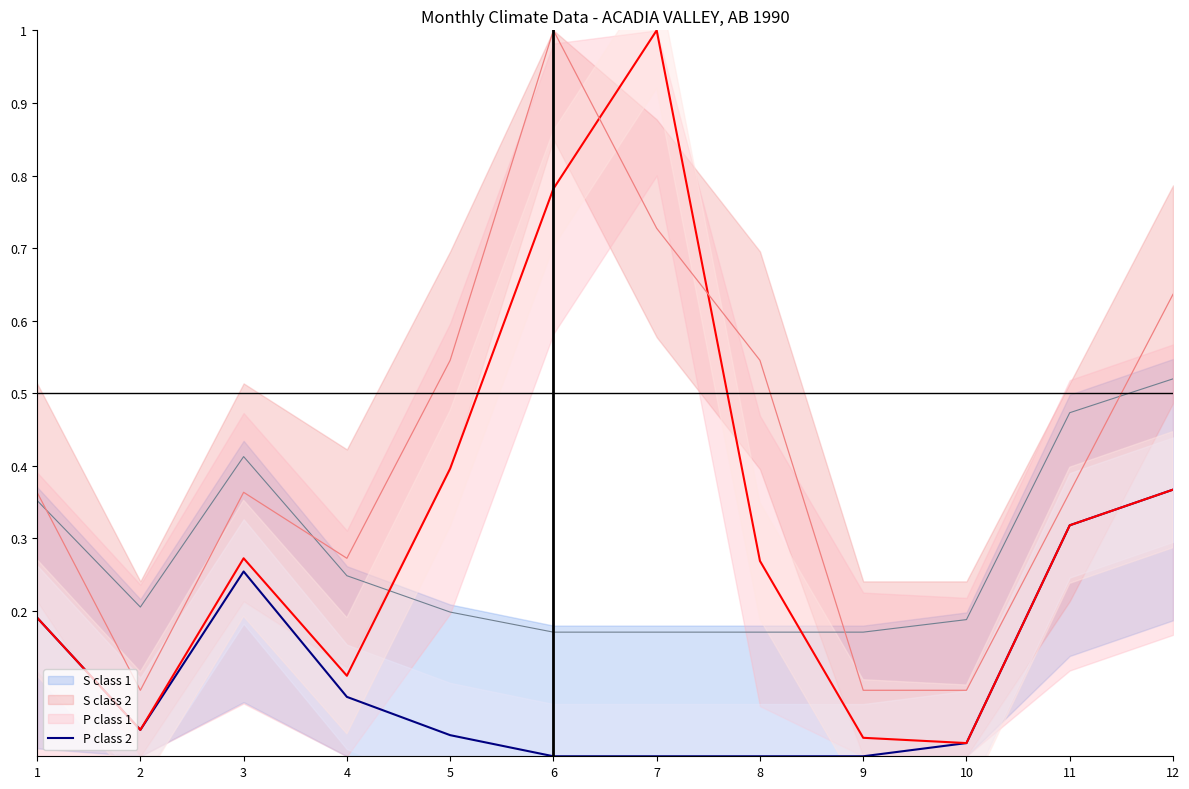

True or false: S class 2 and S class 1 cross at least once.

False